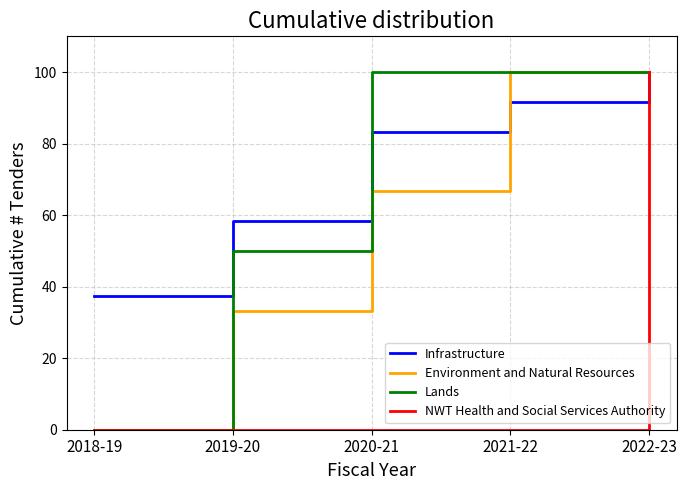

True or false: Environment and Natural Resources has a value of 0.0 at 2018-19.

True